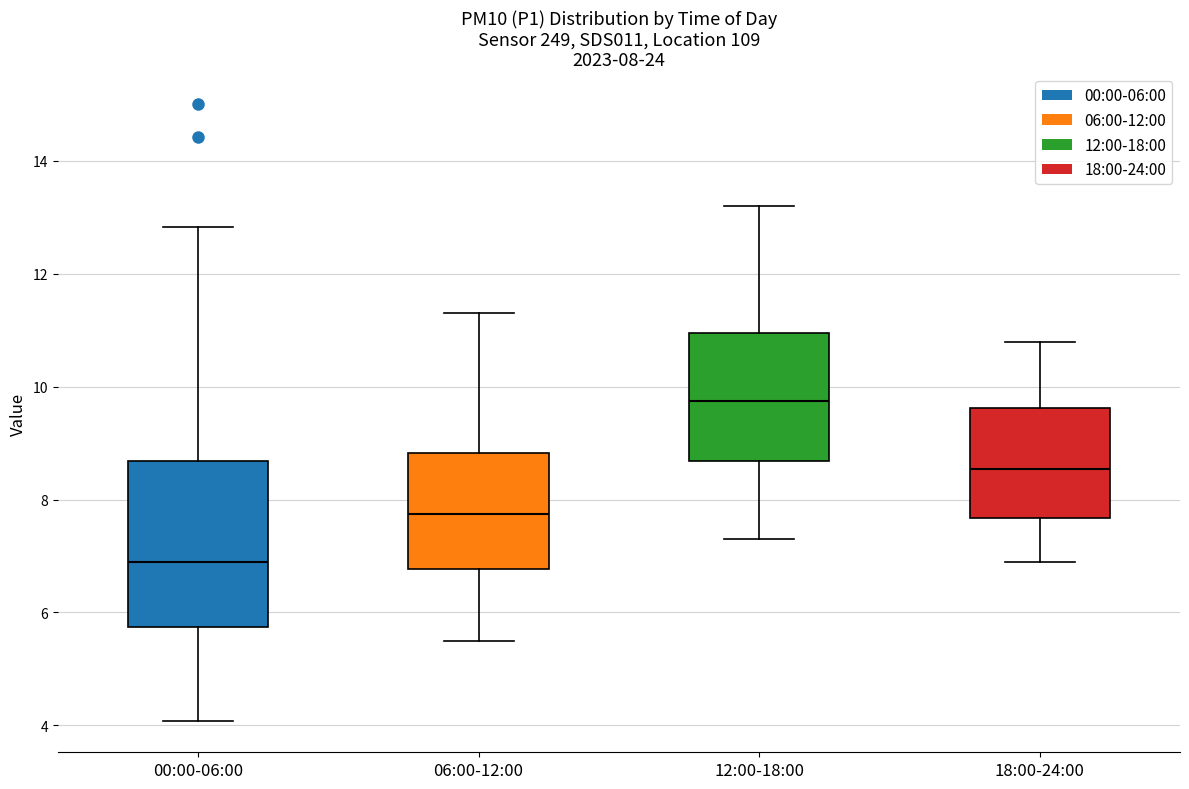

Which box is the tallest, from its lower edge to its upper edge?

00:00-06:00